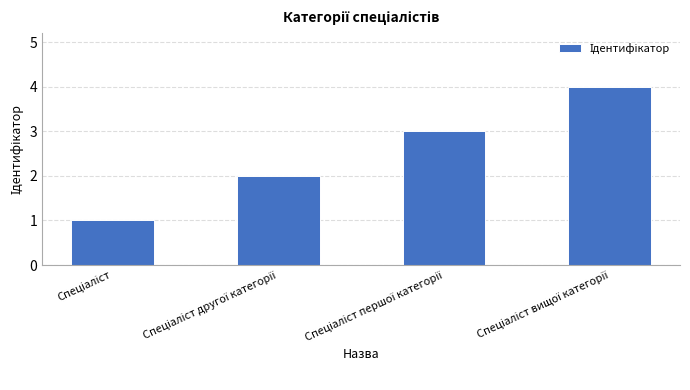

What is the minimum value shown in the chart?

1